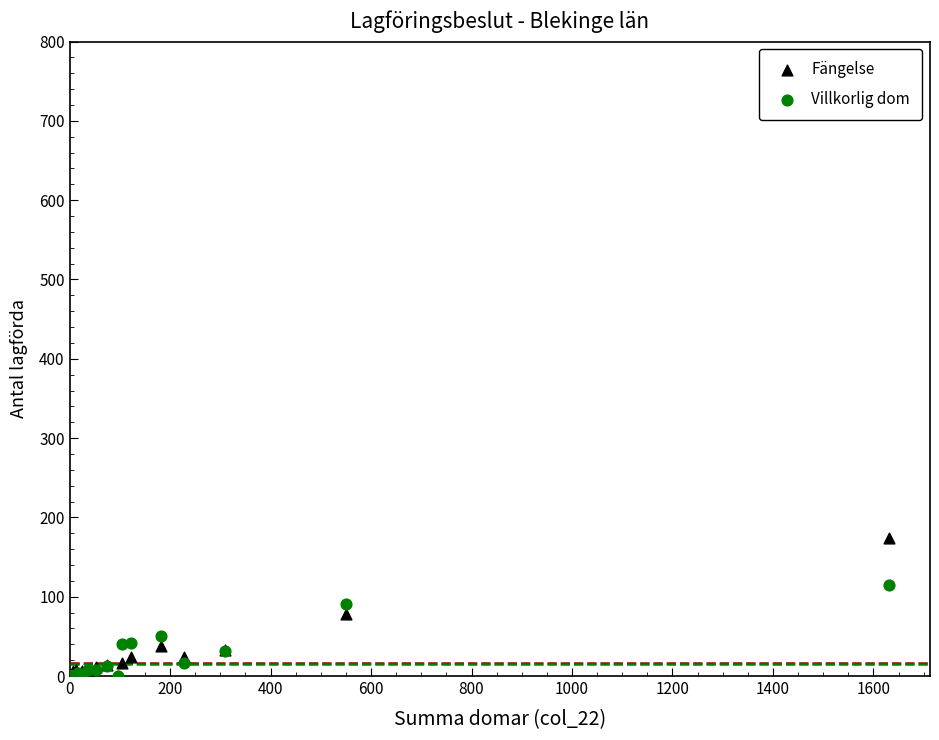

Which series contains the highest Y value?

Fängelse